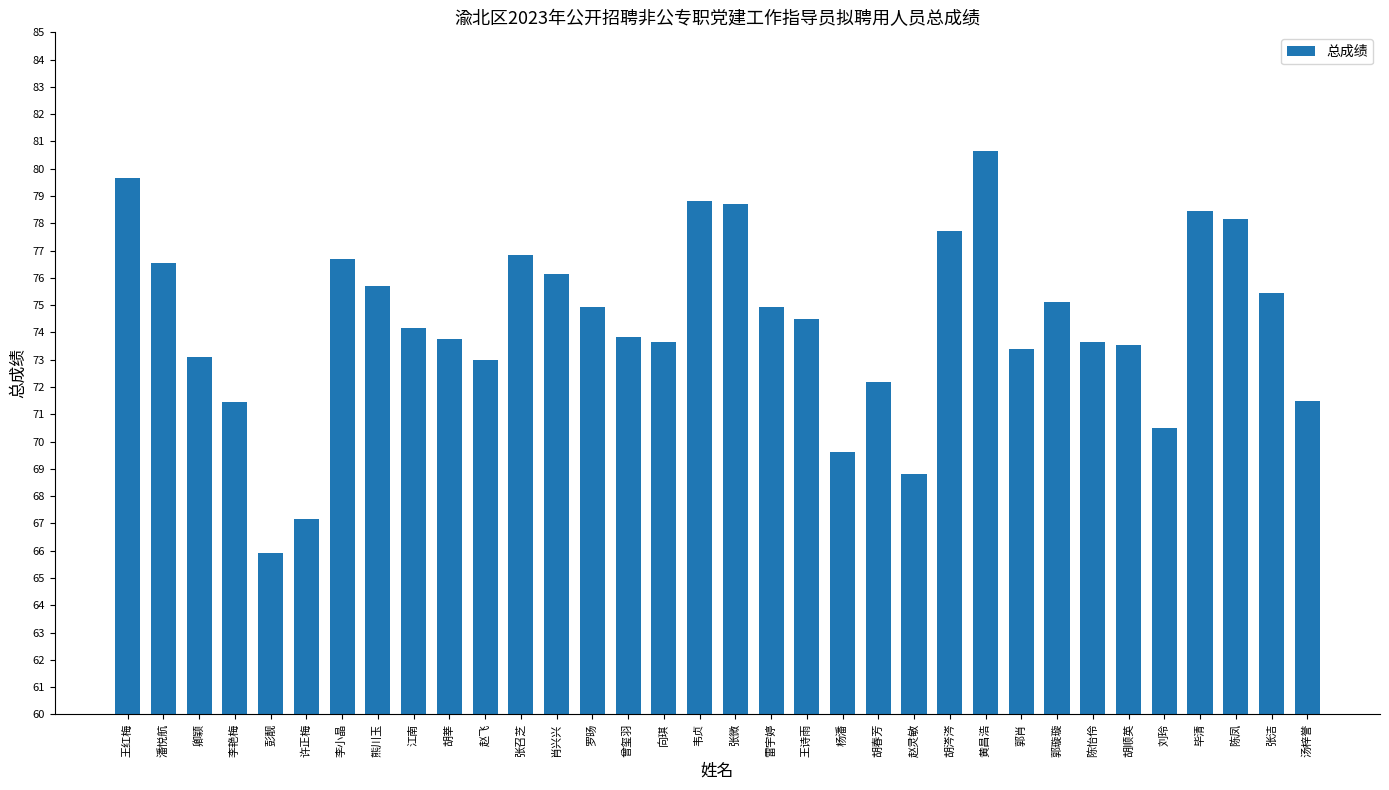

At which category does the chart reach its minimum across all series?

彭靓